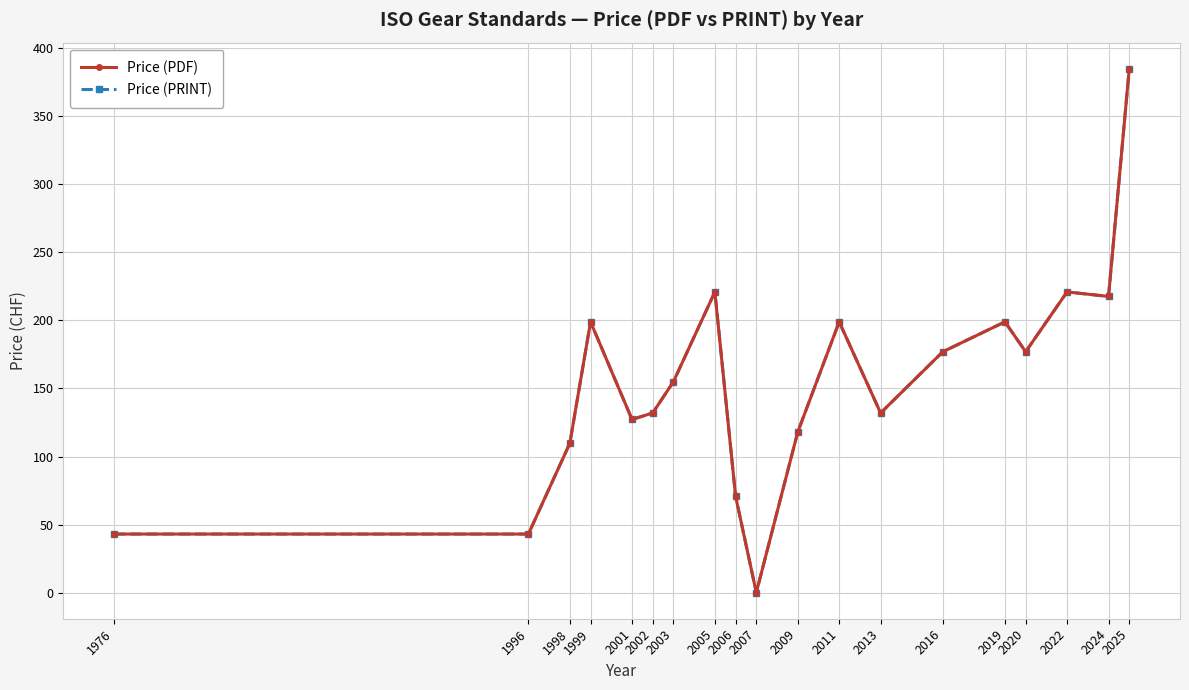

What is the value of the Price (PRINT) point at the 4th from the left?

199.0